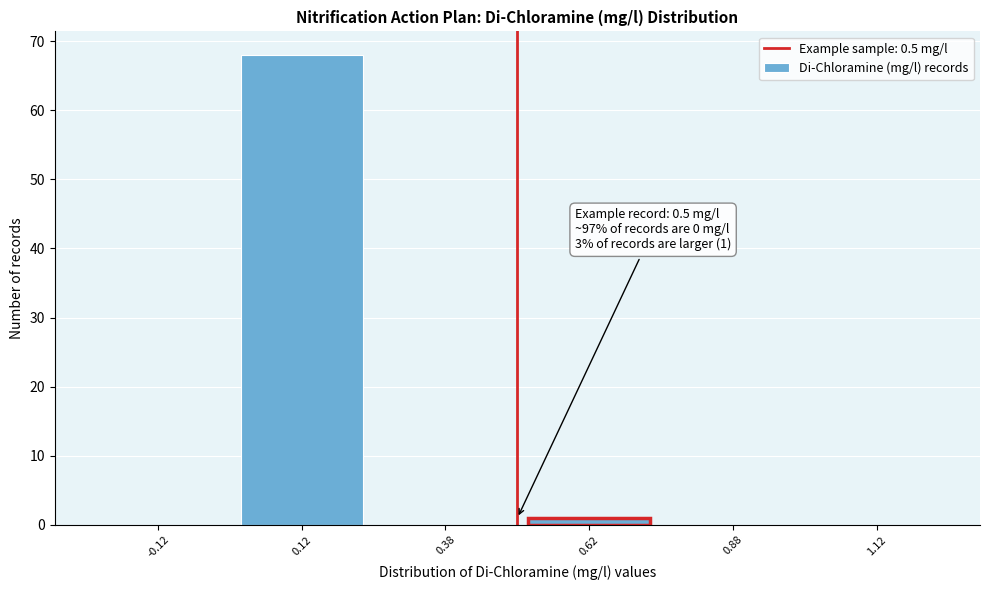

Which range on the x-axis has the tallest bar?

0.00 to 0.25